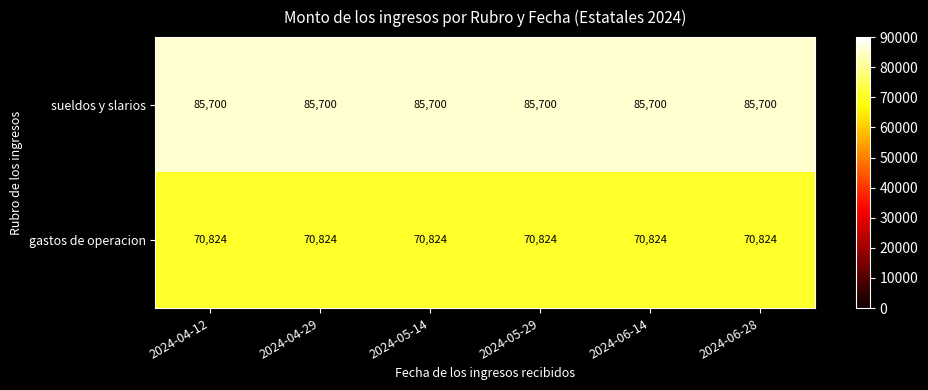

Is the value of gastos de operacion at 2024-04-29 greater than the value of sueldos y slarios at 2024-06-14?

No